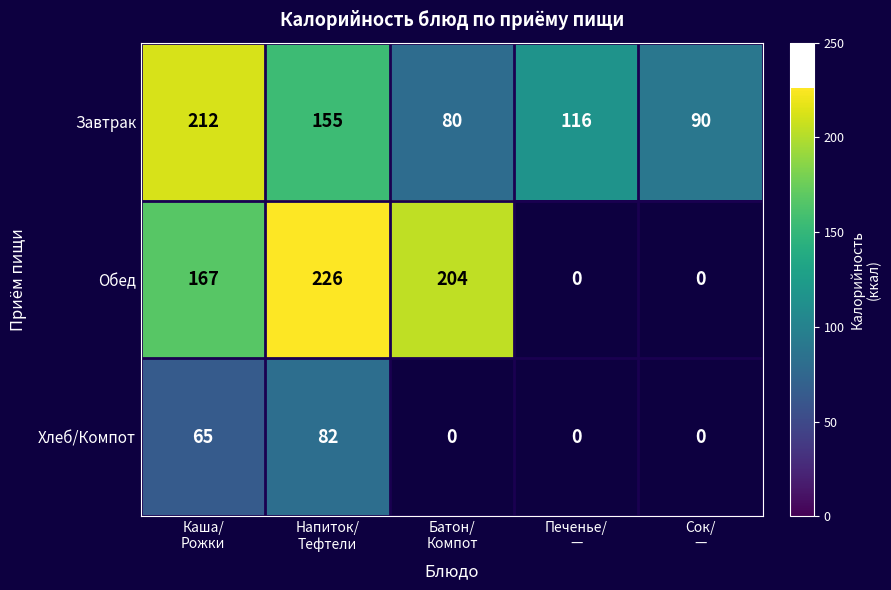

Rank the series by their maximum value, from highest to lowest.

Обед, Завтрак, Хлеб/Компот